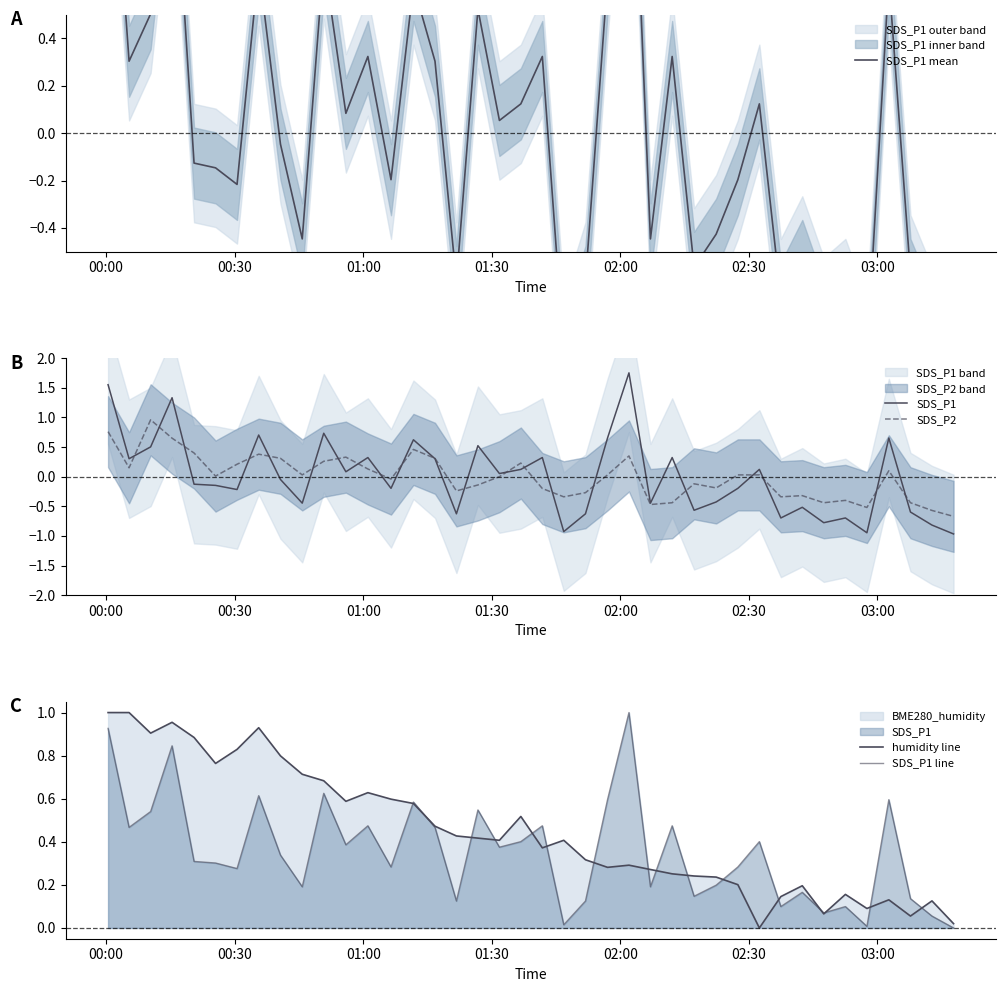

What is the value of the SDS_P2 point at the 15th from the left?

0.5